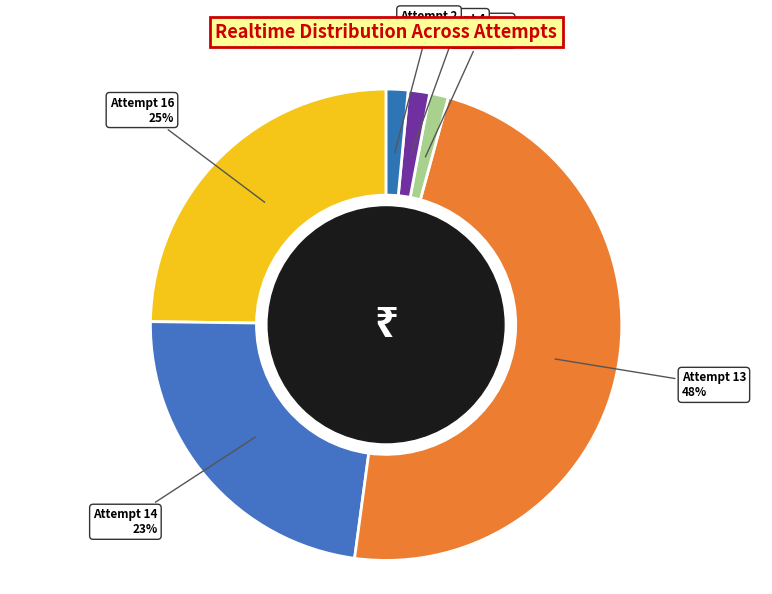

Between Attempt 9 and Attempt 16, which is larger?

Attempt 16